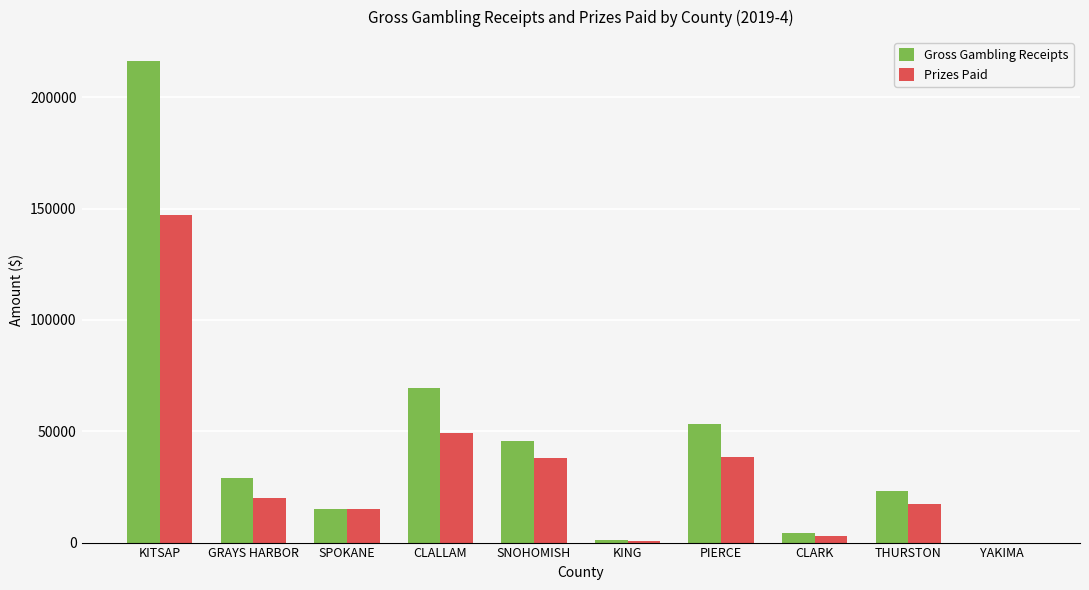

What is the sum of all Gross Gambling Receipts values?

457401